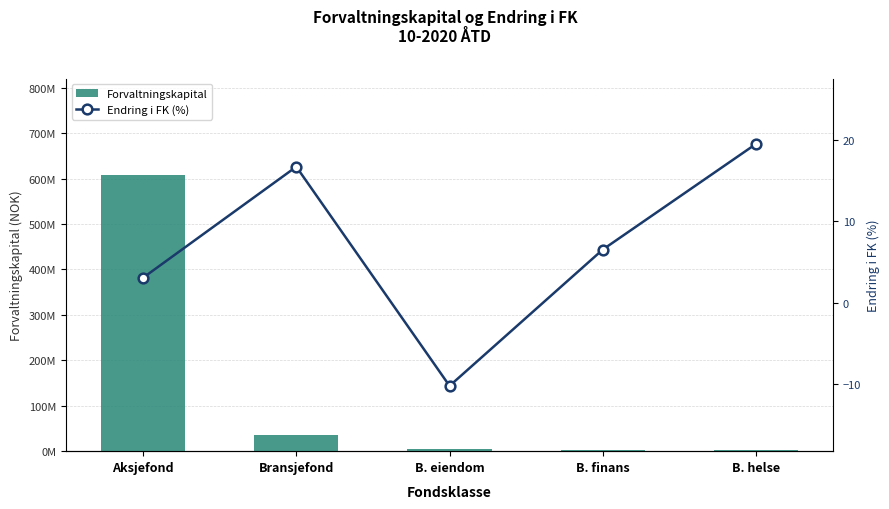

List the labels in order of Forvaltningskapital value, largest first.

Aksjefond, Bransjefond, B. eiendom, B. helse, B. finans